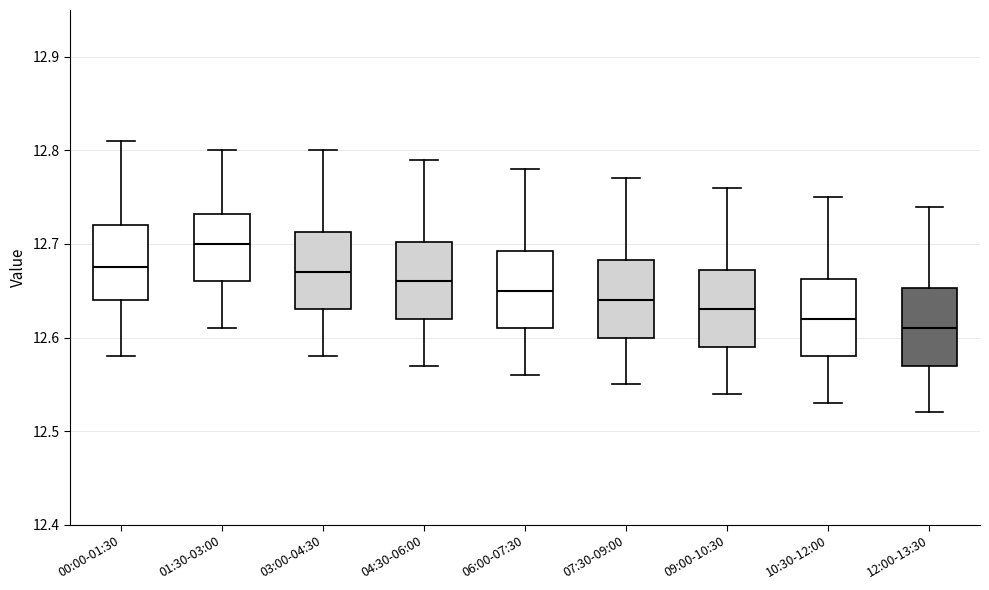

Reading left to right, read every box against the y-axis: the position of its median line, the range the box covers, and the ends of its whiskers. The values are not printed on the chart, so give them approximately, as read against the axis.

00:00-01:30: median 12.68, box 12.64 to 12.72, whiskers 12.58 to 12.81
01:30-03:00: median 12.70, box 12.66 to 12.73, whiskers 12.61 to 12.80
03:00-04:30: median 12.67, box 12.63 to 12.71, whiskers 12.58 to 12.80
04:30-06:00: median 12.66, box 12.62 to 12.70, whiskers 12.57 to 12.79
06:00-07:30: median 12.65, box 12.61 to 12.69, whiskers 12.56 to 12.78
07:30-09:00: median 12.64, box 12.60 to 12.68, whiskers 12.55 to 12.77
09:00-10:30: median 12.63, box 12.59 to 12.67, whiskers 12.54 to 12.76
10:30-12:00: median 12.62, box 12.58 to 12.66, whiskers 12.53 to 12.75
12:00-13:30: median 12.61, box 12.57 to 12.65, whiskers 12.52 to 12.74